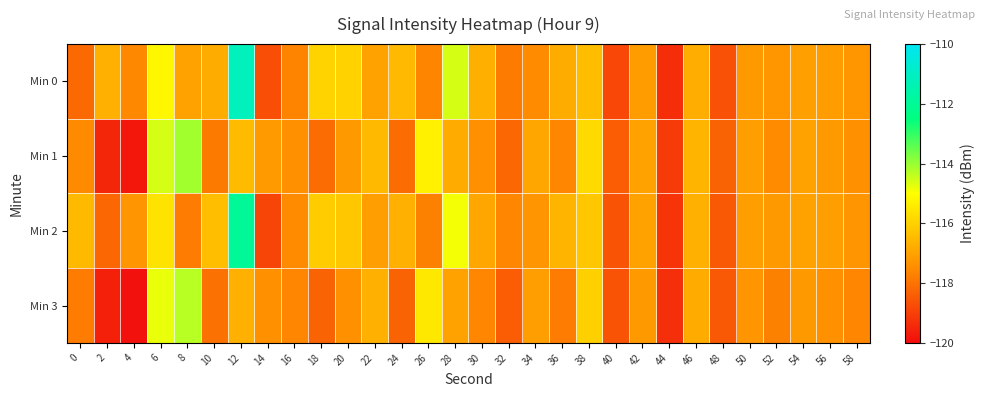

Reading right to left, transcribe all the data shown in this chart.

Min 0: 58=-117.3	56=-117.1	54=-117.1	52=-117.3	50=-117.2	48=-118.6	46=-116.8	44=-119.3	42=-117.1	40=-118.8	38=-116.4	36=-116.8	34=-117.5	32=-117.8	30=-116.7	28=-114.6	26=-117.6	24=-116.5	22=-117.0	20=-116.0	18=-115.9	16=-117.6	14=-118.7	12=-111.2	10=-116.8	8=-117.0	6=-115.2	4=-117.6	2=-116.7	0=-118.2
Min 1: 58=-117.4	56=-117.2	54=-117.0	52=-117.5	50=-117.1	48=-118.3	46=-116.6	44=-119.1	42=-117.0	40=-118.4	38=-115.8	36=-117.6	34=-116.9	32=-118.2	30=-117.4	28=-116.8	26=-115.3	24=-118.1	22=-116.5	20=-117.2	18=-118.1	16=-117.4	14=-117.2	12=-116.5	10=-117.8	8=-114.1	6=-114.6	4=-119.8	2=-119.5	0=-117.5
Min 2: 58=-117.3	56=-117.1	54=-117.0	52=-117.2	50=-117.1	48=-118.5	46=-116.7	44=-119.2	42=-117.0	40=-118.6	38=-116.2	36=-116.6	34=-117.3	32=-117.6	30=-116.9	28=-114.9	26=-117.7	24=-116.7	22=-117.1	20=-116.2	18=-116.1	16=-117.5	14=-118.9	12=-112.0	10=-116.4	8=-117.8	6=-115.6	4=-117.3	2=-118.2	0=-116.5
Min 3: 58=-117.6	56=-117.4	54=-117.2	52=-117.7	50=-117.3	48=-118.5	46=-116.8	44=-119.3	42=-117.2	40=-118.6	38=-116.0	36=-117.8	34=-117.1	32=-118.4	30=-117.6	28=-117.0	26=-115.5	24=-118.3	22=-116.7	20=-117.4	18=-118.3	16=-117.6	14=-117.4	12=-116.7	10=-118.0	8=-114.3	6=-114.8	4=-119.9	2=-119.6	0=-117.8